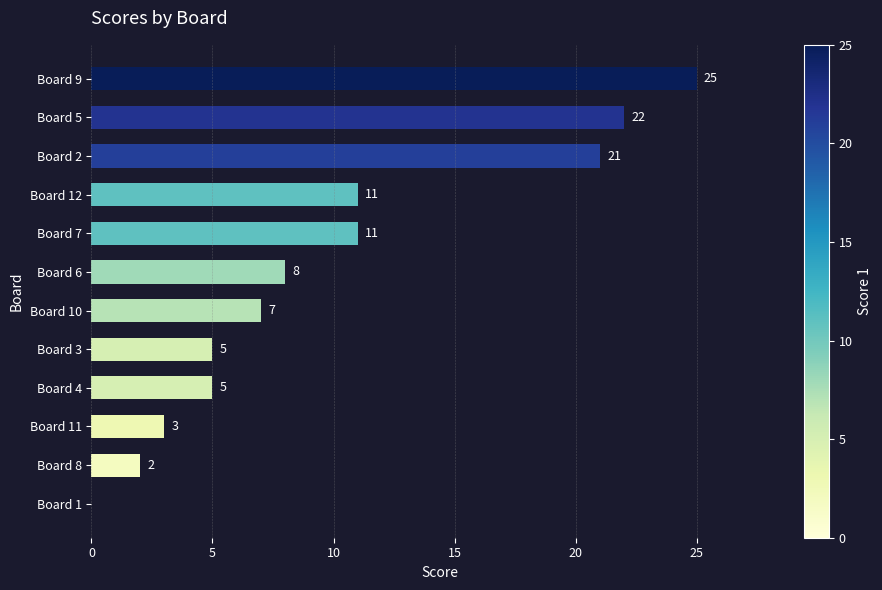

The value at Board 6 is 14. True or false?

False